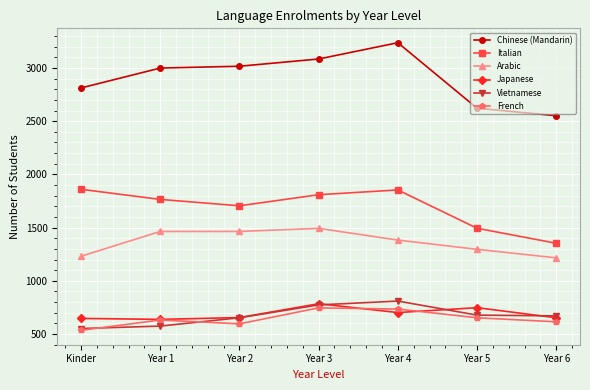

How many interior local peaks does the Italian series have?

1